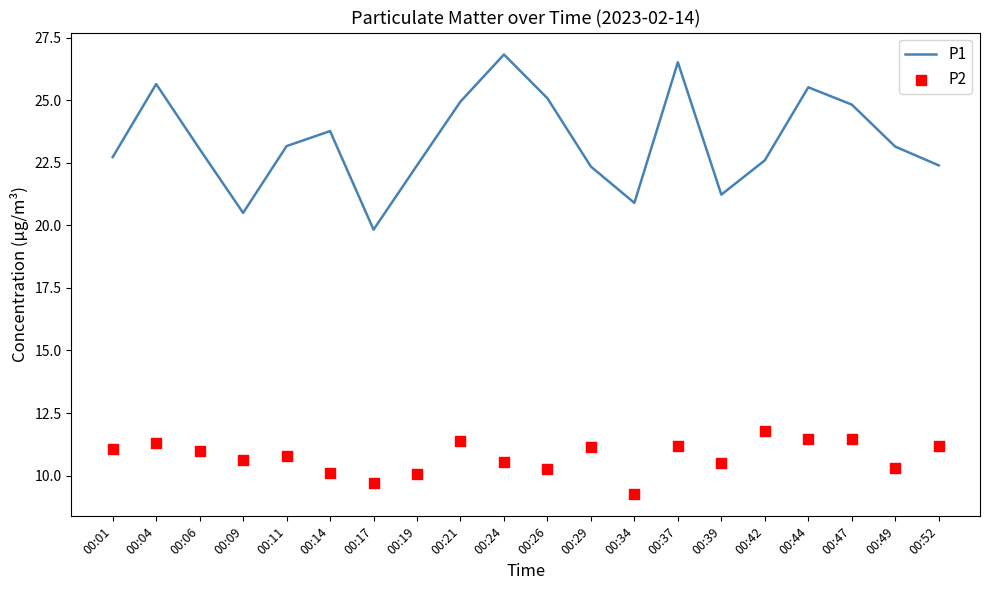

At how many categories does at least one series exceed 13?

20